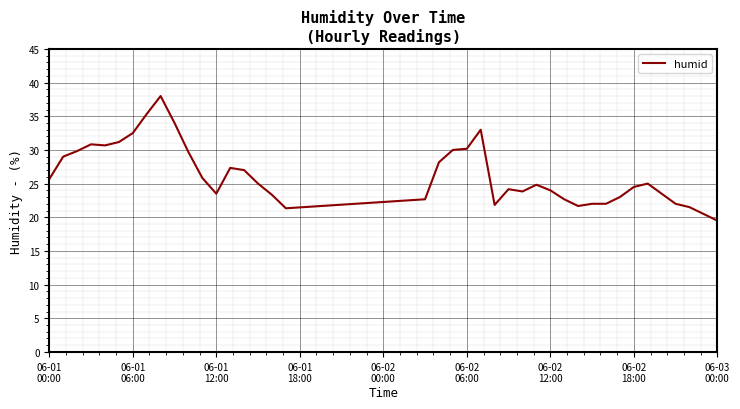

What is the greatest value displayed?

38.0